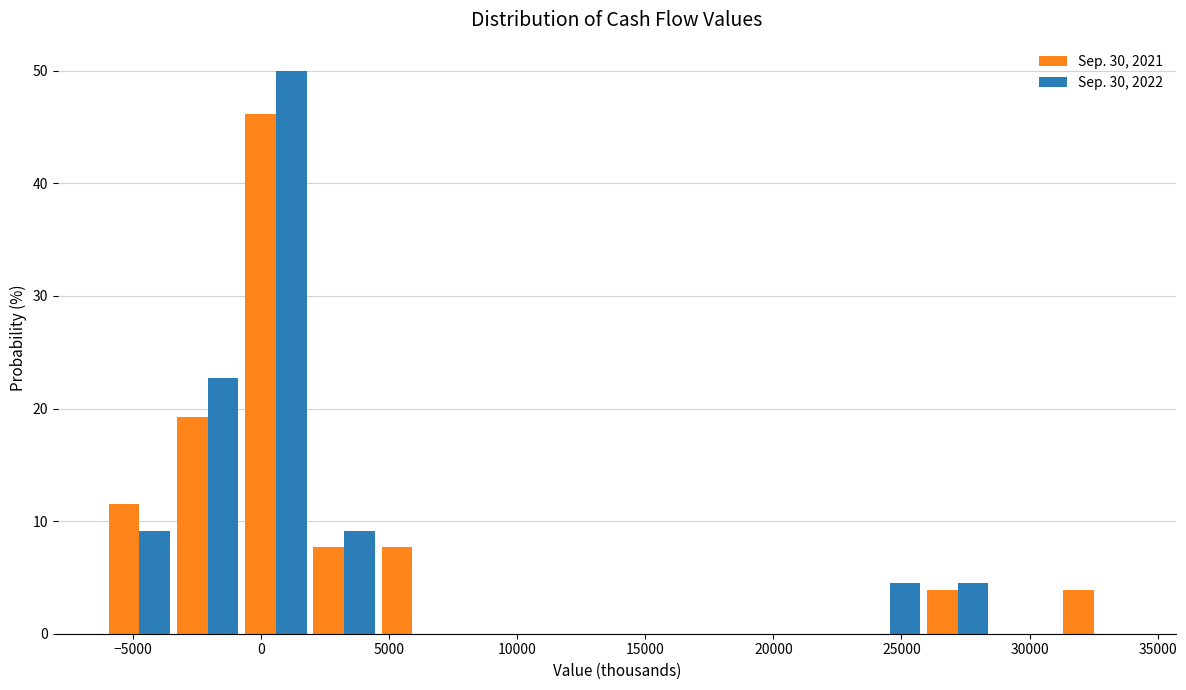

What is the height of the Sep. 30, 2021 bar covering -3500 to -500 on the x-axis? Neither the bar edges nor the heights are printed on the chart, so give them approximately, as read against the axes.

19